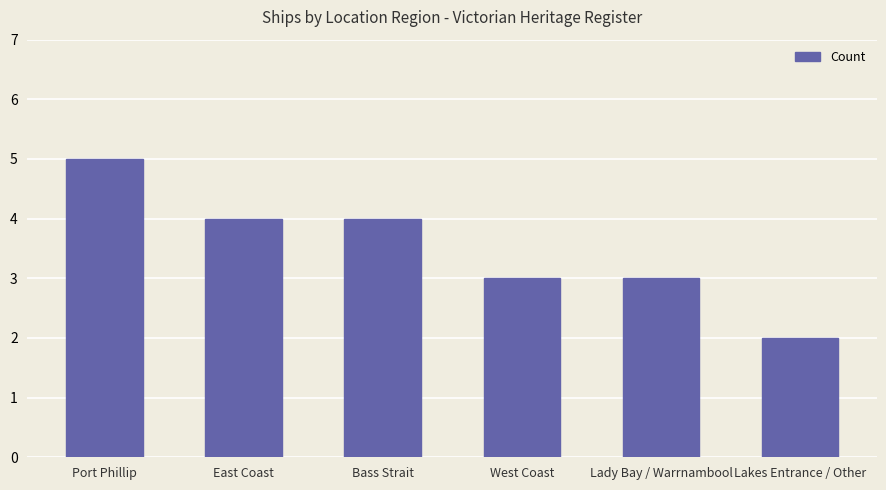

Read the value at Bass Strait.

4